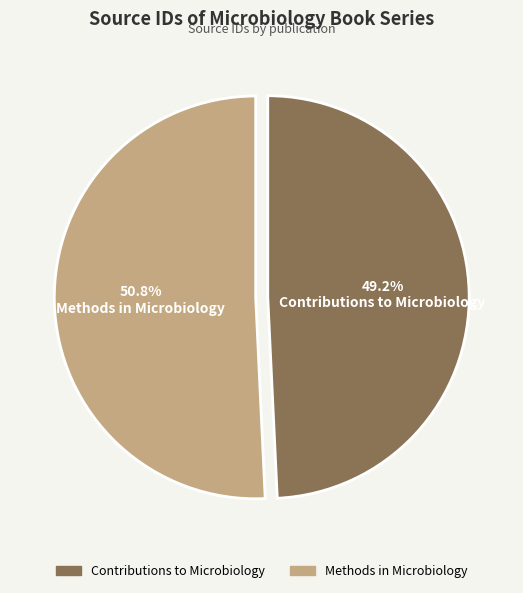

What is the majority slice?

Methods in Microbiology